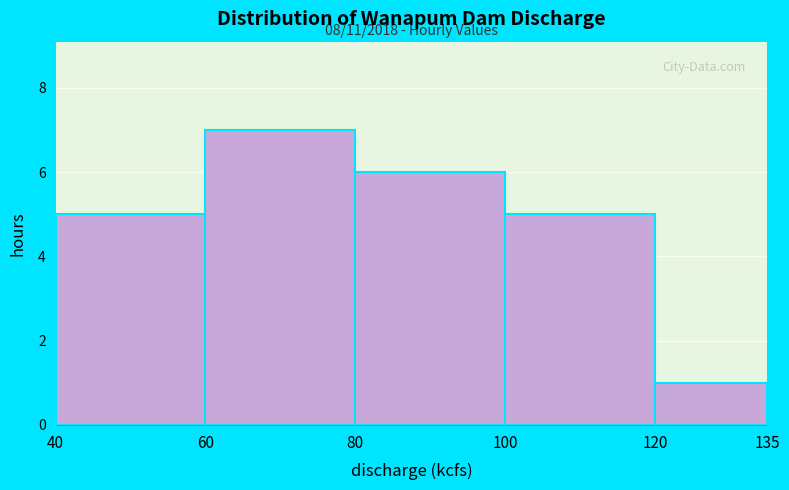

Which range on the x-axis has the tallest bar?

60 to 80